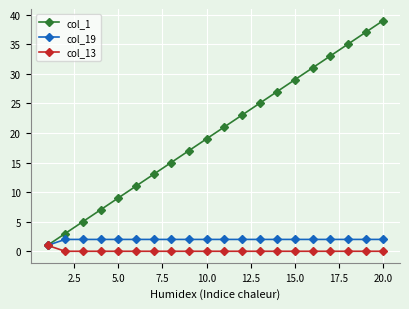

Which series has the largest total across all categories?

col_1